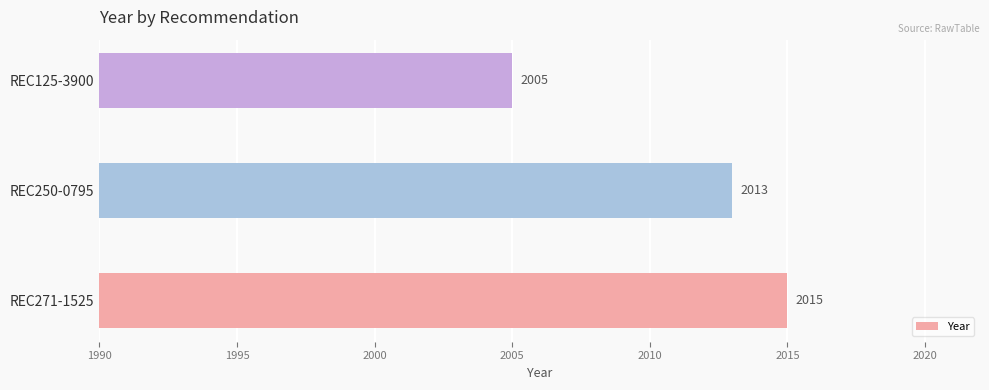

How many values are between 2005 and 2015?

3